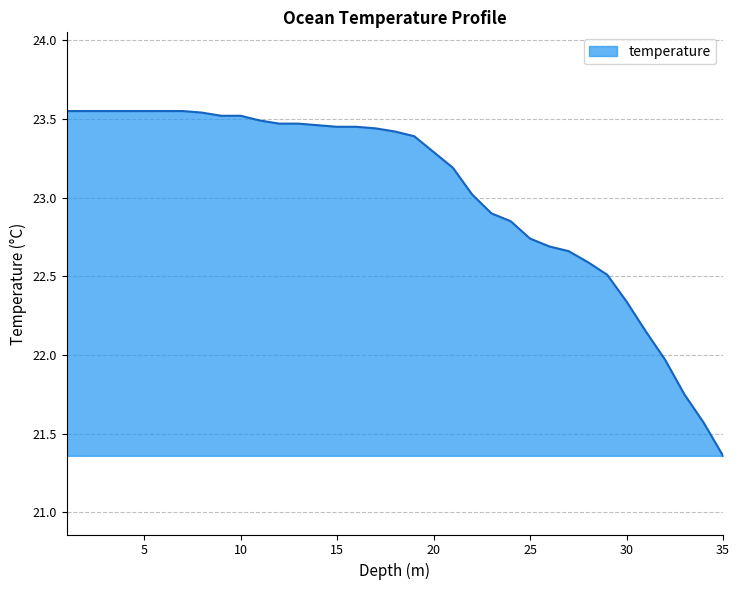

What is the difference between the maximum and minimum values?

2.2